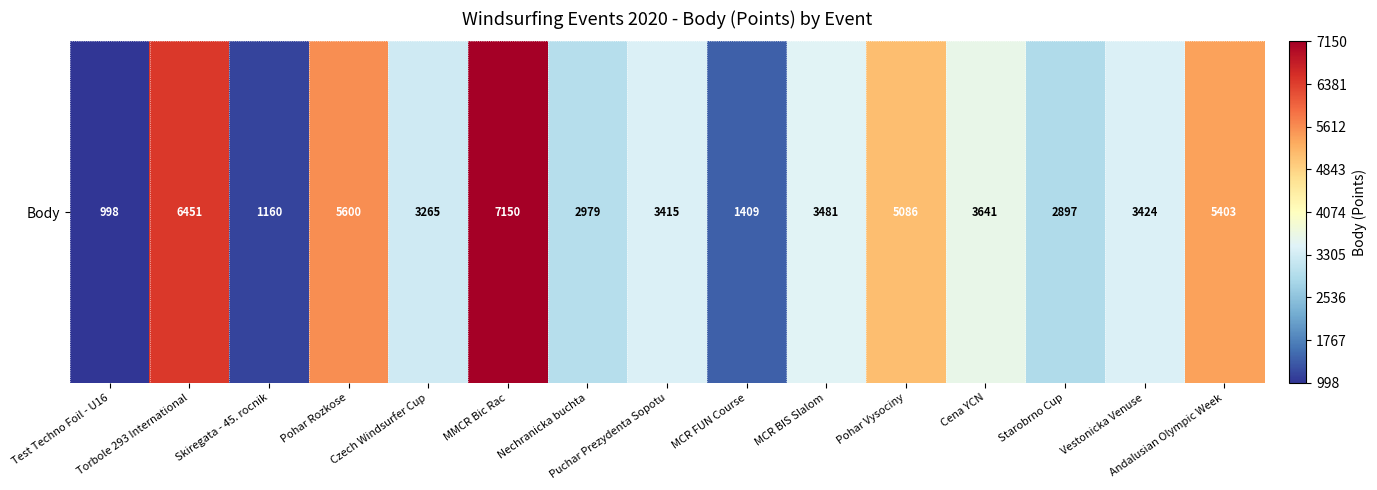

What is the ratio of the value at Nechranicka buchta to the value at Vestonicka Venuse?

0.9